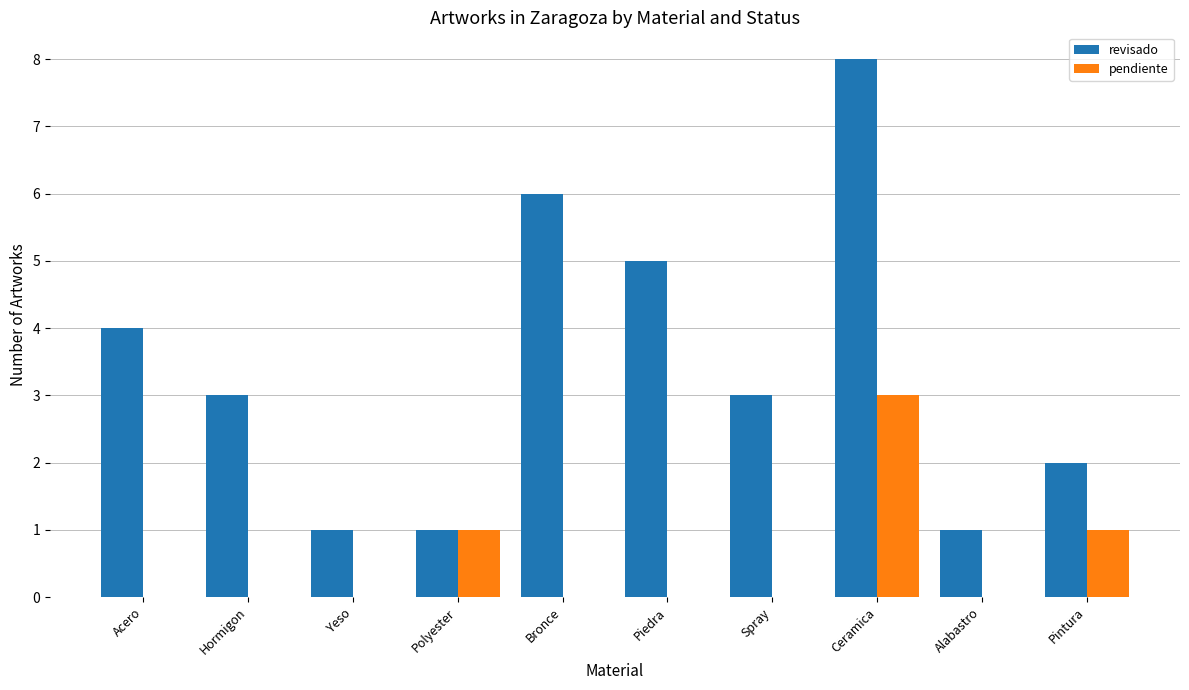

Reading right to left, transcribe all the data shown in this chart.

revisado: Pintura=2	Alabastro=1	Ceramica=8	Spray=3	Piedra=5	Bronce=6	Polyester=1	Yeso=1	Hormigon=3	Acero=4
pendiente: Pintura=1	Alabastro=0	Ceramica=3	Spray=0	Piedra=0	Bronce=0	Polyester=1	Yeso=0	Hormigon=0	Acero=0